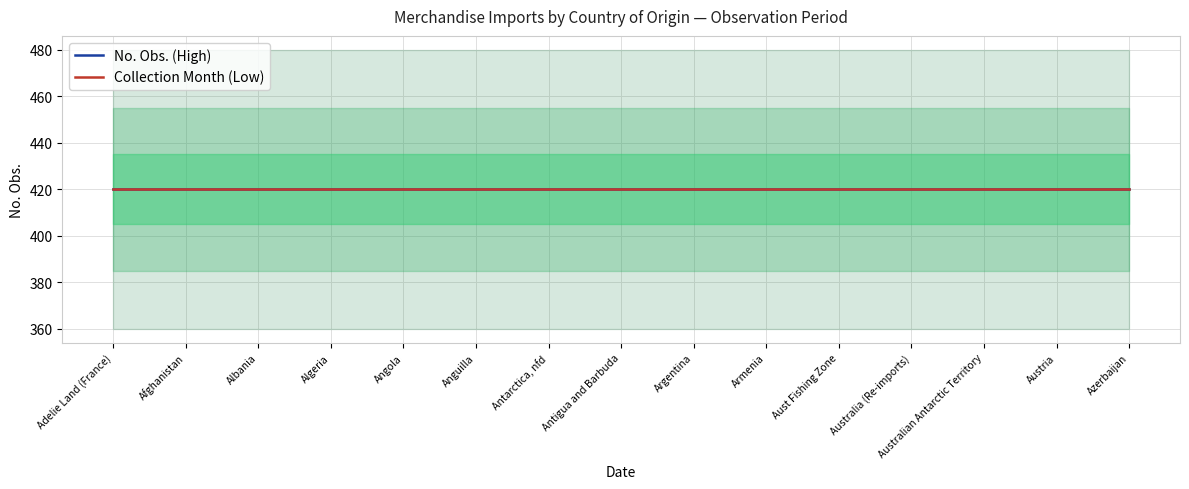

List the labels in order of No. Obs. value, smallest first.

Adelie Land (France), Afghanistan, Albania, Algeria, Angola, Anguilla, Antarctica, nfd, Antigua and Barbuda, Argentina, Armenia, Aust Fishing Zone, Australia (Re-imports), Australian Antarctic Territory, Austria, Azerbaijan